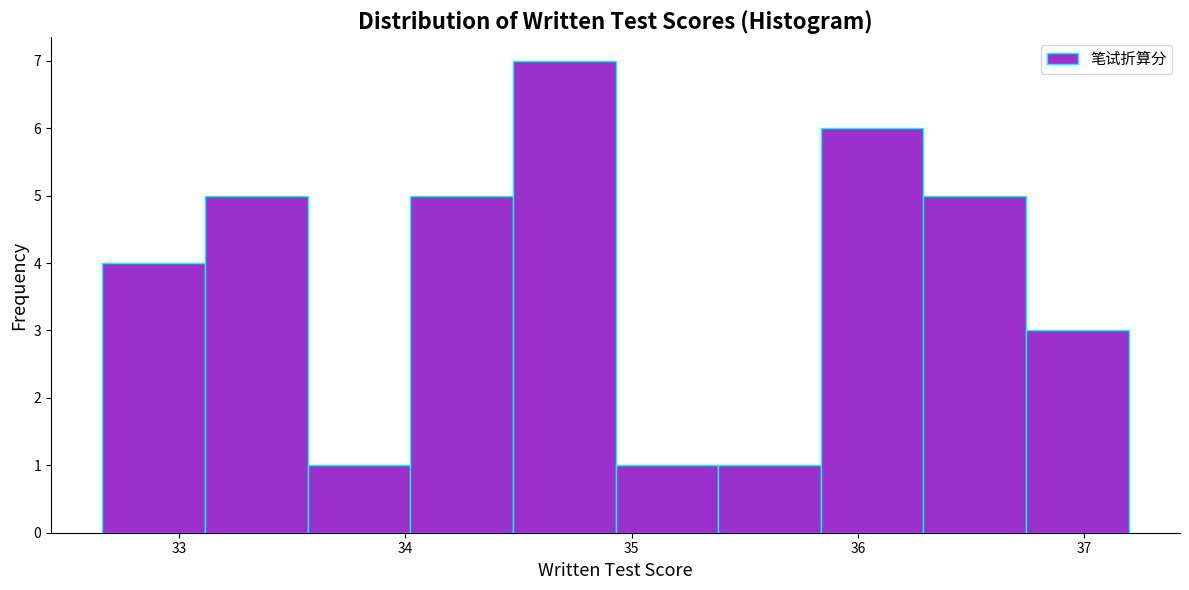

Reading left to right, list every bar in this chart as the range it spans on the x-axis followed by its height. Neither the bar edges nor the heights are printed on the chart, so give them approximately, as read against the axes.

32.7 to 33.1: 4
33.1 to 33.6: 5
33.6 to 34.0: 1
34.0 to 34.5: 5
34.5 to 34.9: 7
34.9 to 35.4: 1
35.4 to 35.8: 1
35.8 to 36.3: 6
36.3 to 36.7: 5
36.7 to 37.2: 3